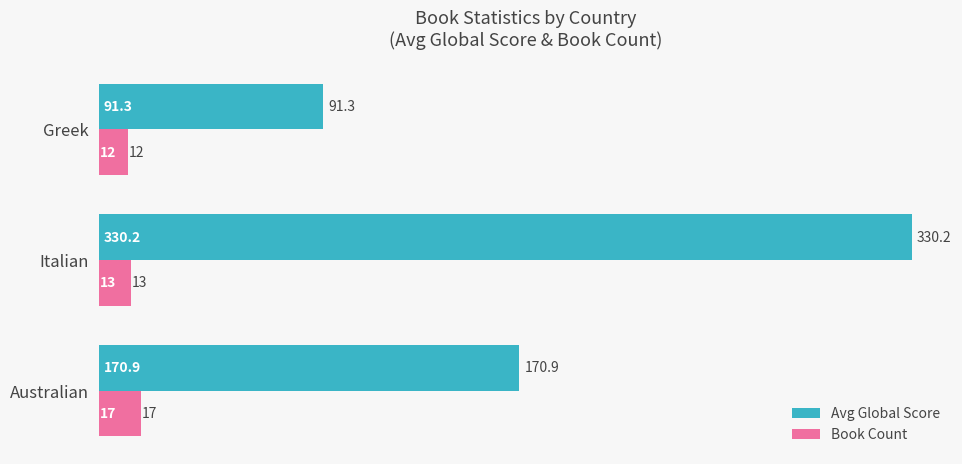

Between Australian and Italian, which series saw the biggest shift?

Avg Global Score